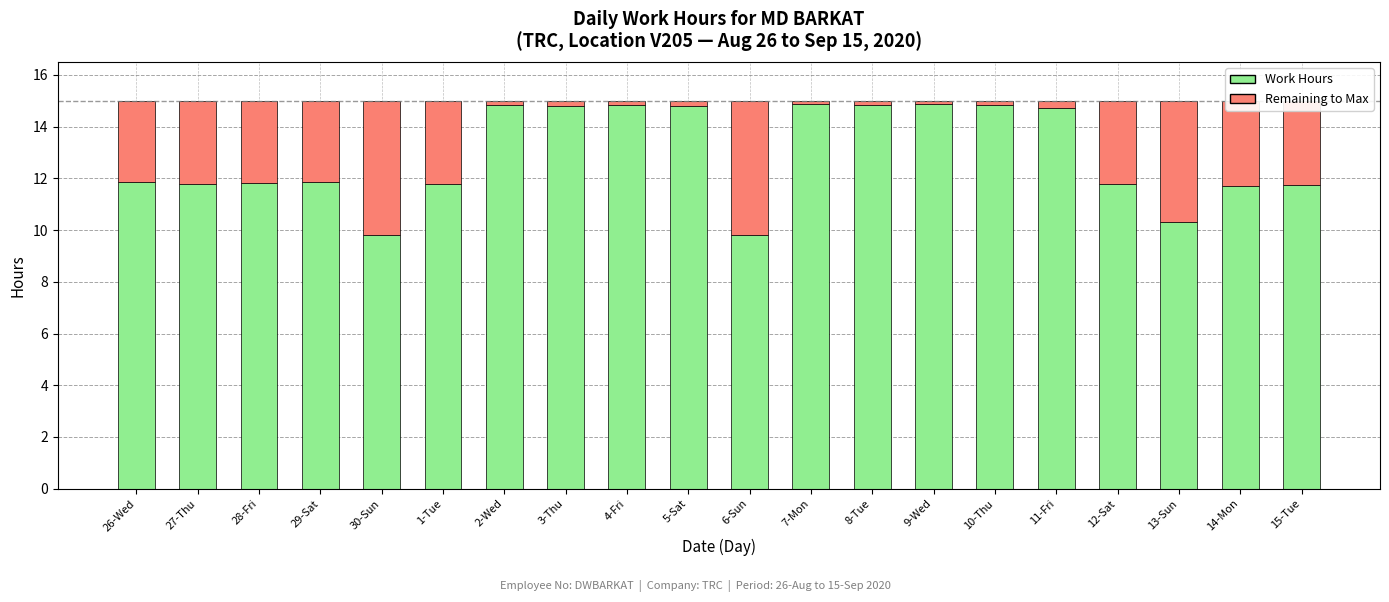

What is the lowest value of the Work Hours series?

9.8